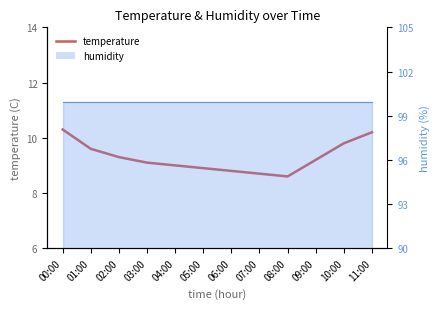

Which label corresponds to the smallest value in the chart?

08:00